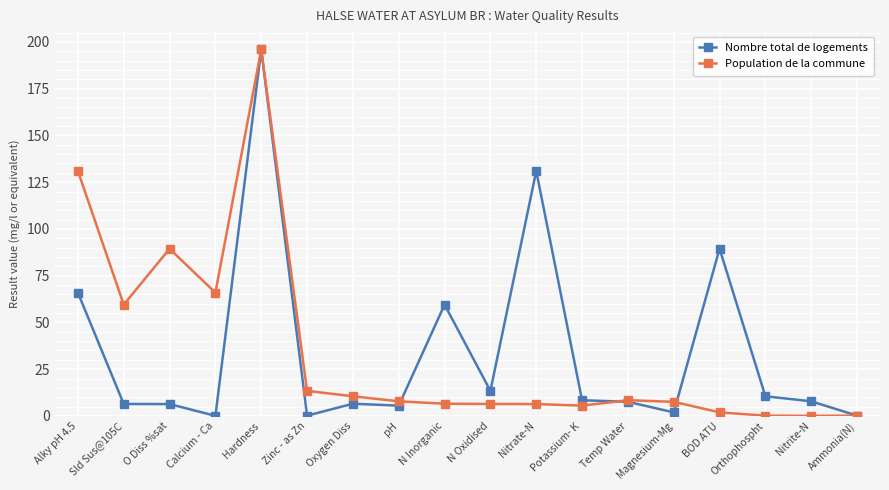

Where is the first local minimum for Population de la commune?

Sld Sus@105C